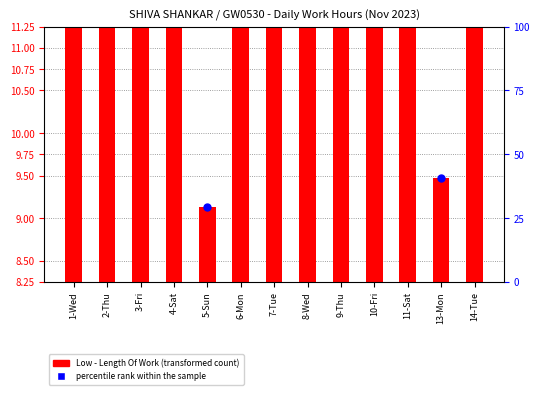

Which series reaches the maximum Y coordinate?

percentile rank within the sample